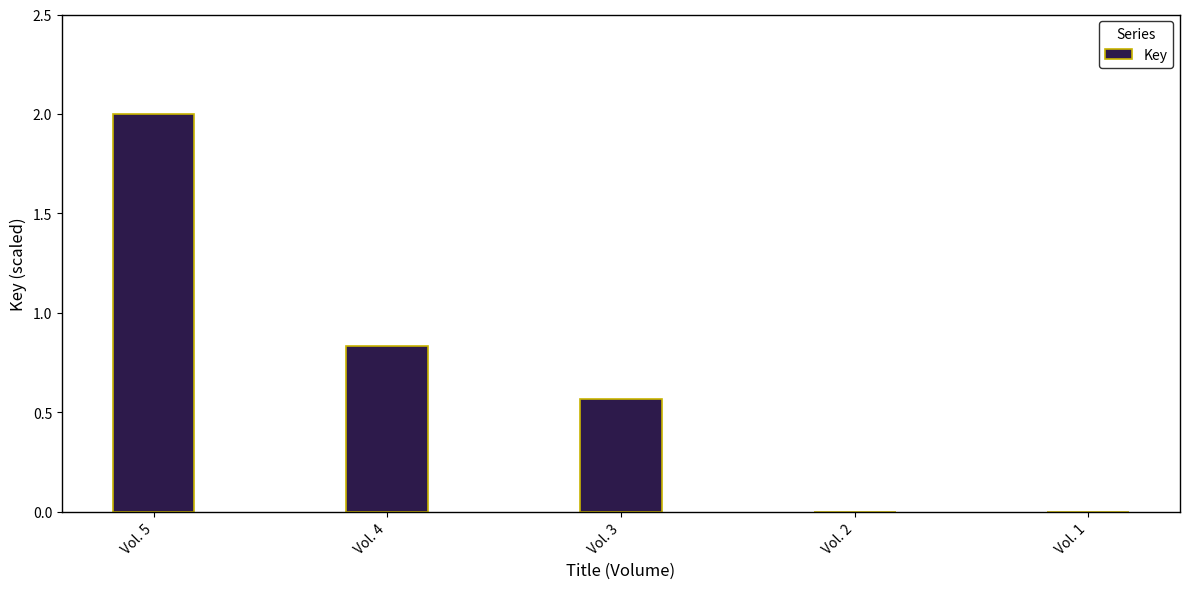

Count the number of data series in this chart.

1